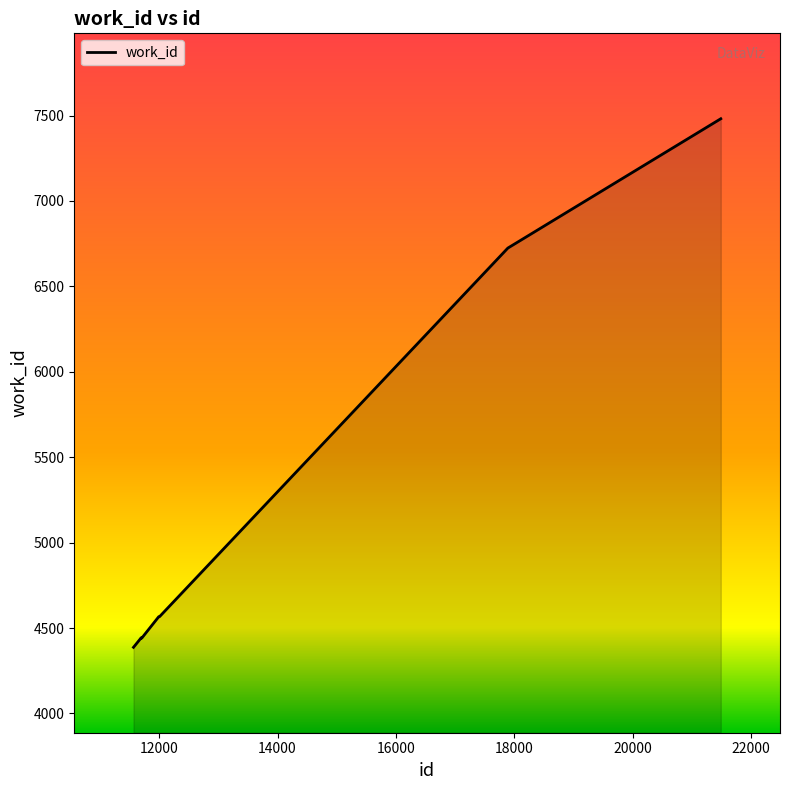

What is the difference between the maximum and minimum values?

3094